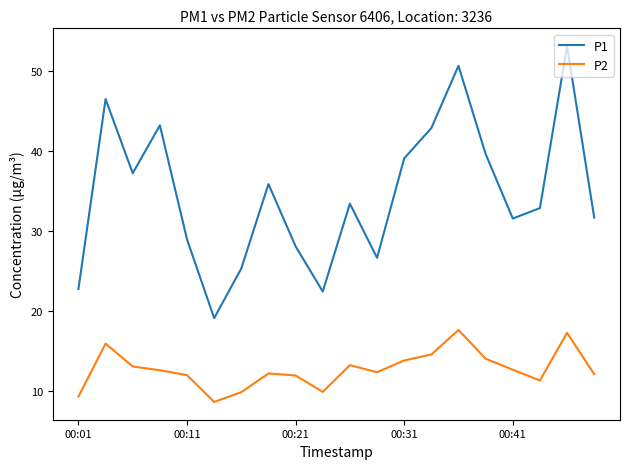

List the series in order of their peak value, highest first.

P1, P2